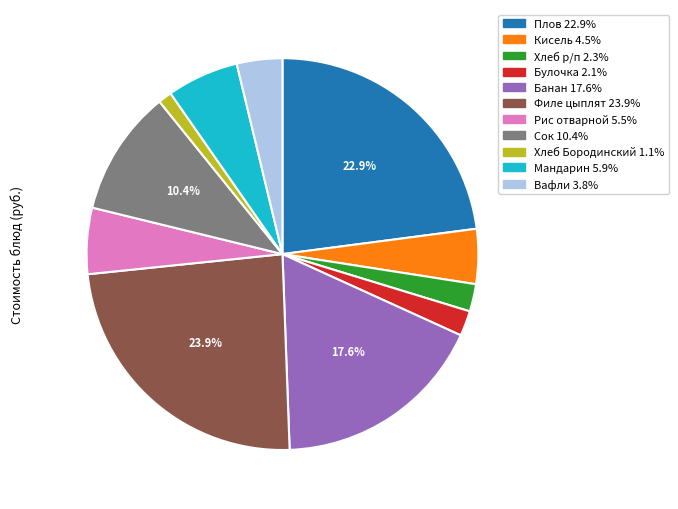

Is there a majority slice in this chart?

No